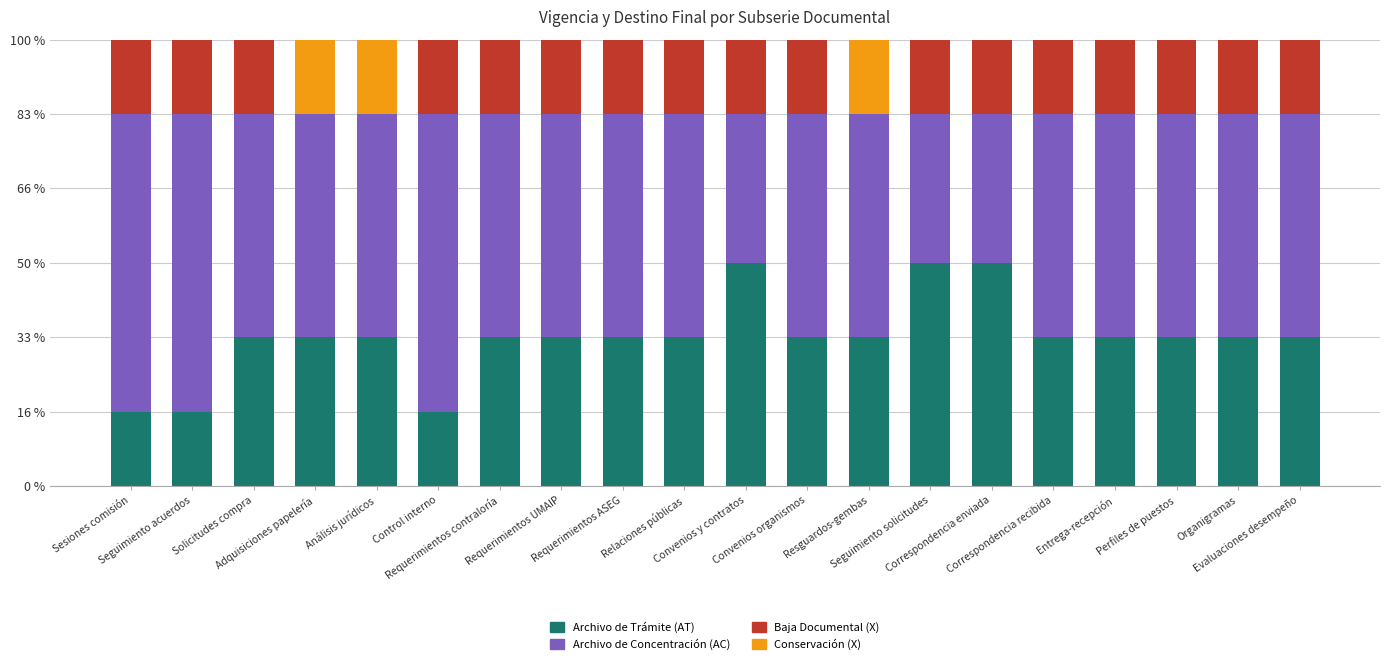

The Archivo de Concentración (AC) series shows 3 at Entrega-recepción. True or false?

True